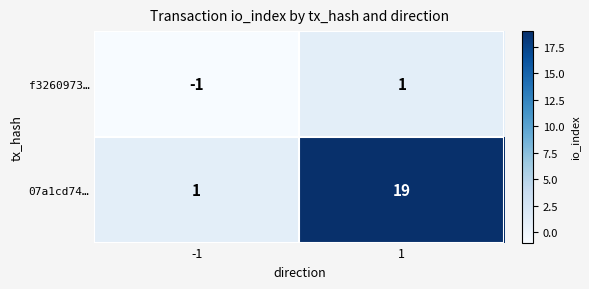

What is the total value across all series at 1?

20